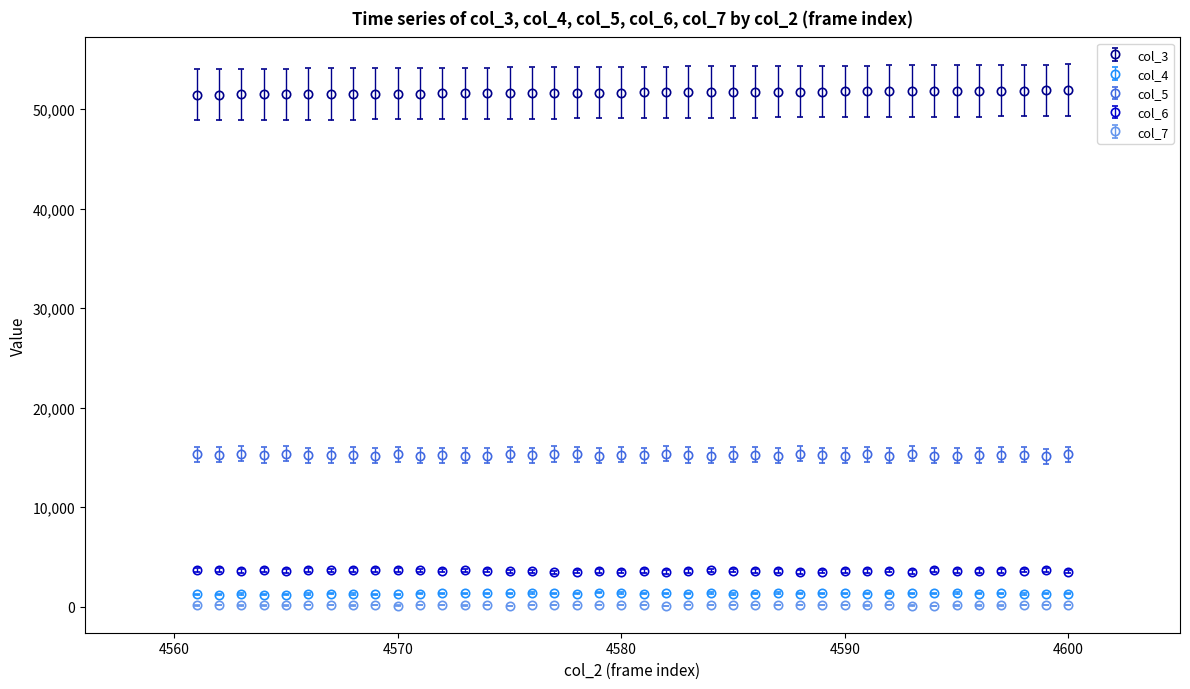

True or false: col_4 has more than 2 interior local peaks.

True